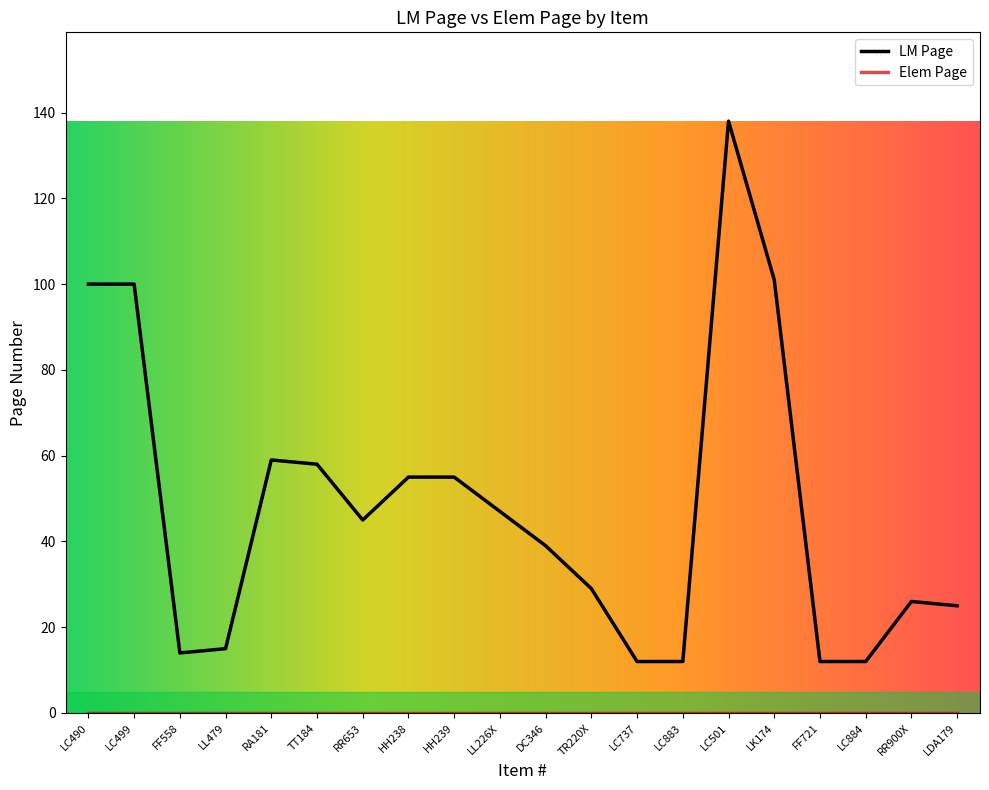

What position from the right is TR220X?

9